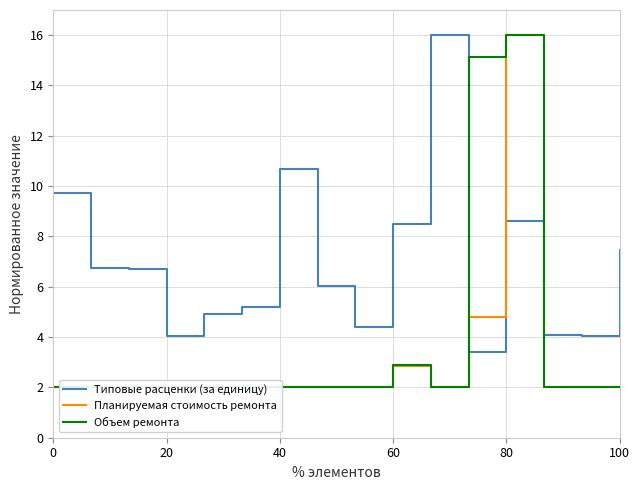

How many values in the Типовые расценки (за единицу) series are below 6?

7